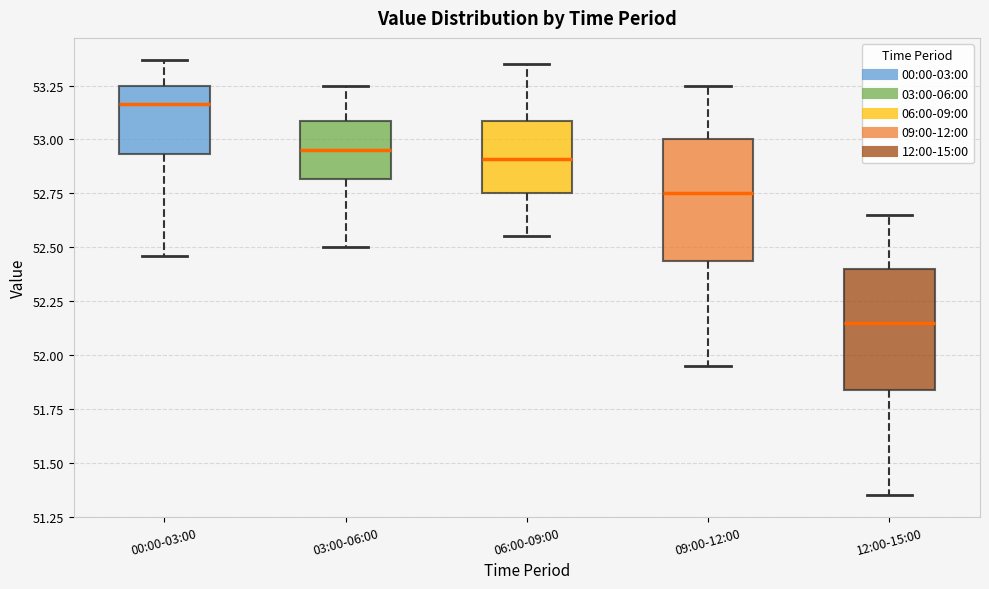

Which box's median line is the highest?

00:00-03:00